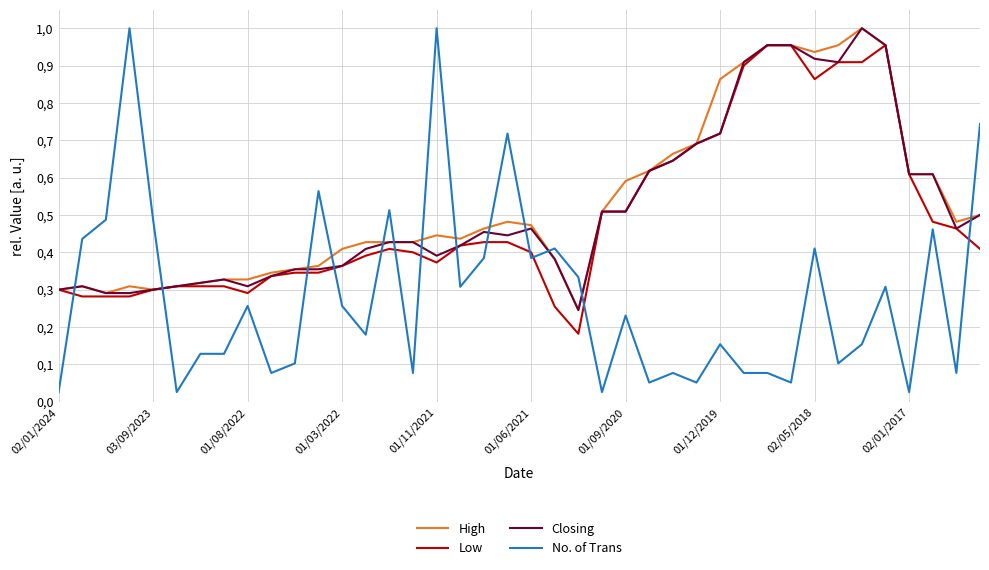

Is this an area chart (filled region under the line)?

No